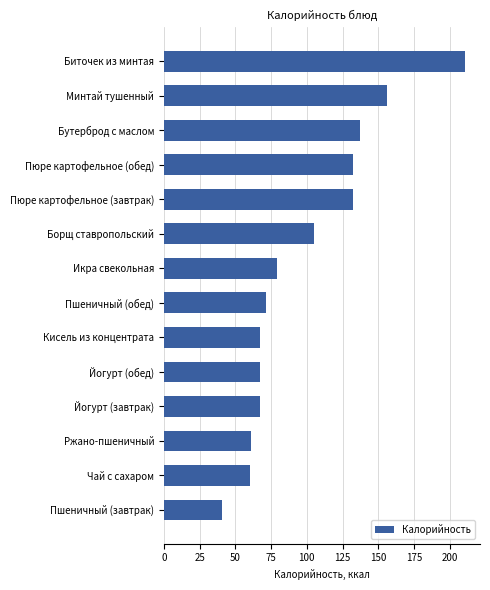

What value does the data have at Пшеничный (завтрак)?

40.8